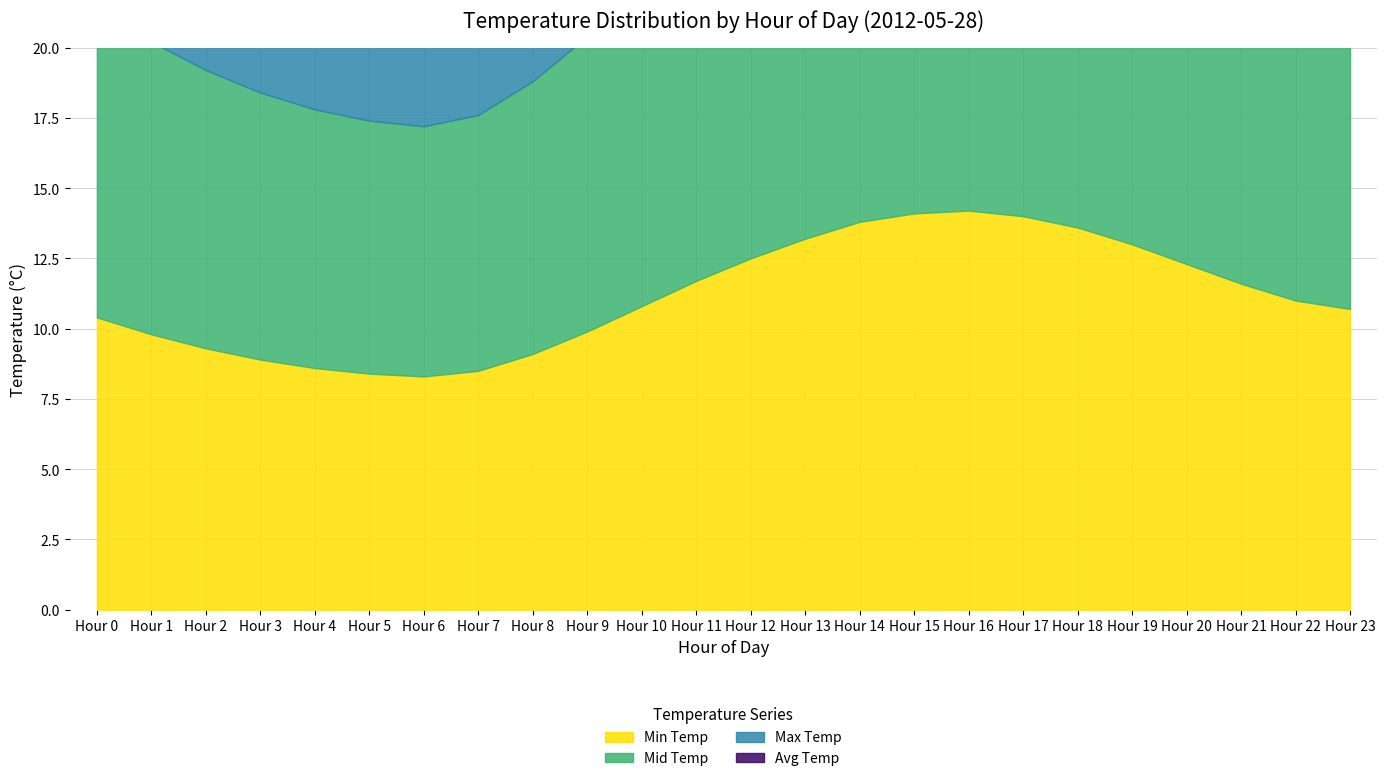

At which label does Max Temp reach its minimum?

Hour 6